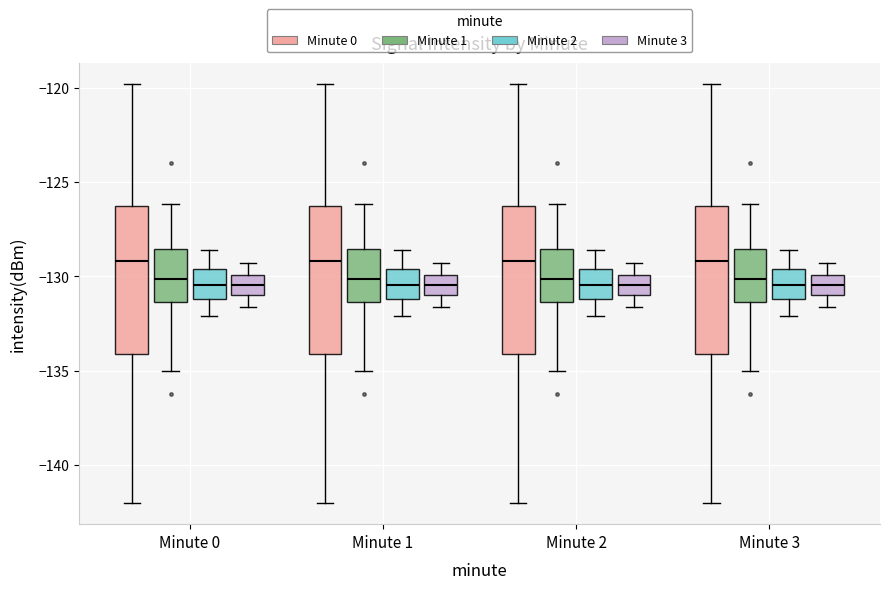

Reading left to right, transcribe this box plot: for each box, give where its median line is, the range the box spans, and where its two whiskers end, as read against the y-axis. The values are not printed on the chart, so give them approximately, as read against the axis.

Minute 0 (Minute 0): median -129.0, box -134.0 to -126.5, whiskers -142.0 to -120.0
Minute 0 (Minute 1): median -130.0, box -131.5 to -128.5, whiskers -135.0 to -126.0
Minute 0 (Minute 2): median -130.5, box -131.0 to -129.5, whiskers -132.0 to -128.5
Minute 0 (Minute 3): median -130.5, box -131.0 to -130.0, whiskers -131.5 to -129.5
Minute 1 (Minute 0): median -129.0, box -134.0 to -126.5, whiskers -142.0 to -120.0
Minute 1 (Minute 1): median -130.0, box -131.5 to -128.5, whiskers -135.0 to -126.0
Minute 1 (Minute 2): median -130.5, box -131.0 to -129.5, whiskers -132.0 to -128.5
Minute 1 (Minute 3): median -130.5, box -131.0 to -130.0, whiskers -131.5 to -129.5
Minute 2 (Minute 0): median -129.0, box -134.0 to -126.5, whiskers -142.0 to -120.0
Minute 2 (Minute 1): median -130.0, box -131.5 to -128.5, whiskers -135.0 to -126.0
Minute 2 (Minute 2): median -130.5, box -131.0 to -129.5, whiskers -132.0 to -128.5
Minute 2 (Minute 3): median -130.5, box -131.0 to -130.0, whiskers -131.5 to -129.5
Minute 3 (Minute 0): median -129.0, box -134.0 to -126.5, whiskers -142.0 to -120.0
Minute 3 (Minute 1): median -130.0, box -131.5 to -128.5, whiskers -135.0 to -126.0
Minute 3 (Minute 2): median -130.5, box -131.0 to -129.5, whiskers -132.0 to -128.5
Minute 3 (Minute 3): median -130.5, box -131.0 to -130.0, whiskers -131.5 to -129.5